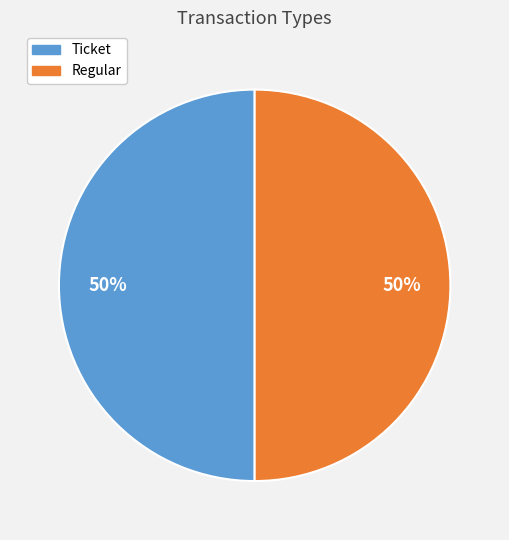

Count the number of slices in the pie.

2